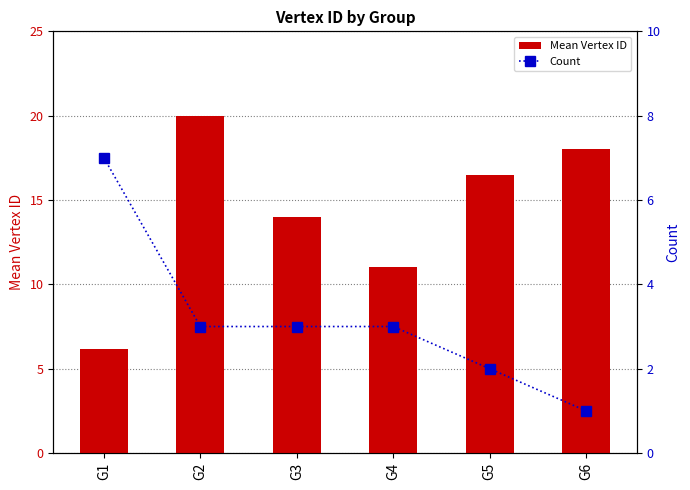

Between G1 and G6, which is larger?

G6